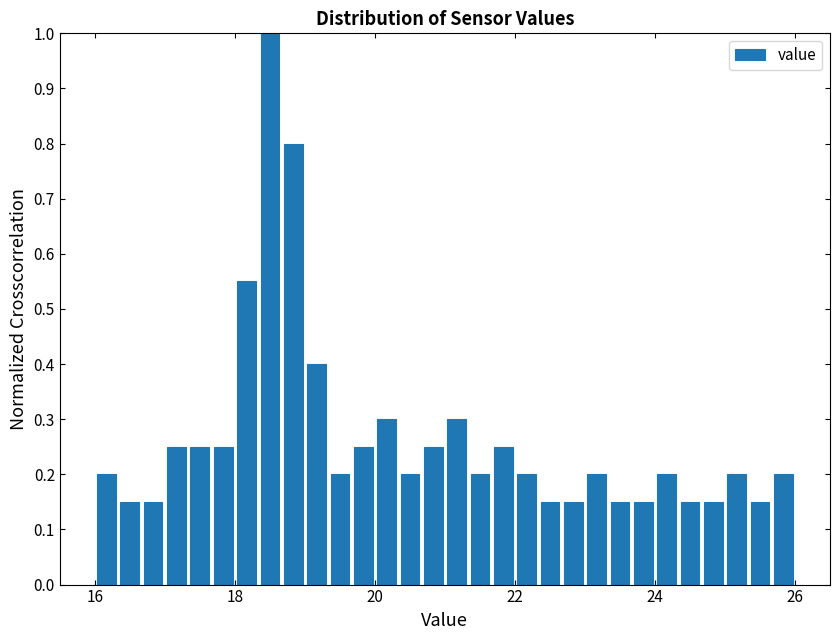

Read against the x-axis, roughly where is the centre of the tallest bar?

18.6